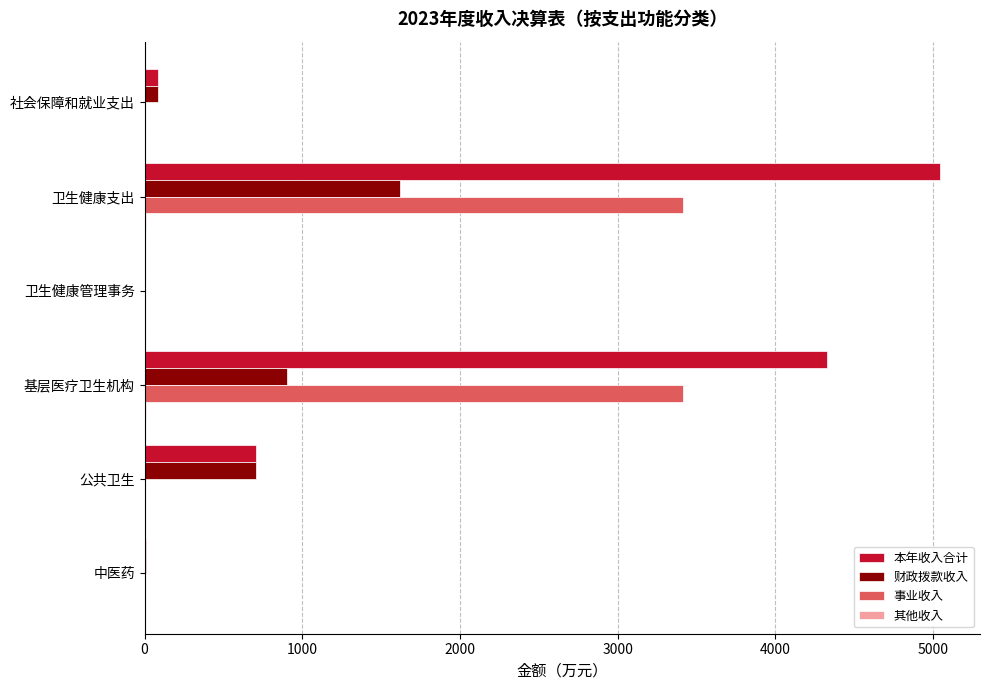

At which category is the sum across all series the highest?

卫生健康支出